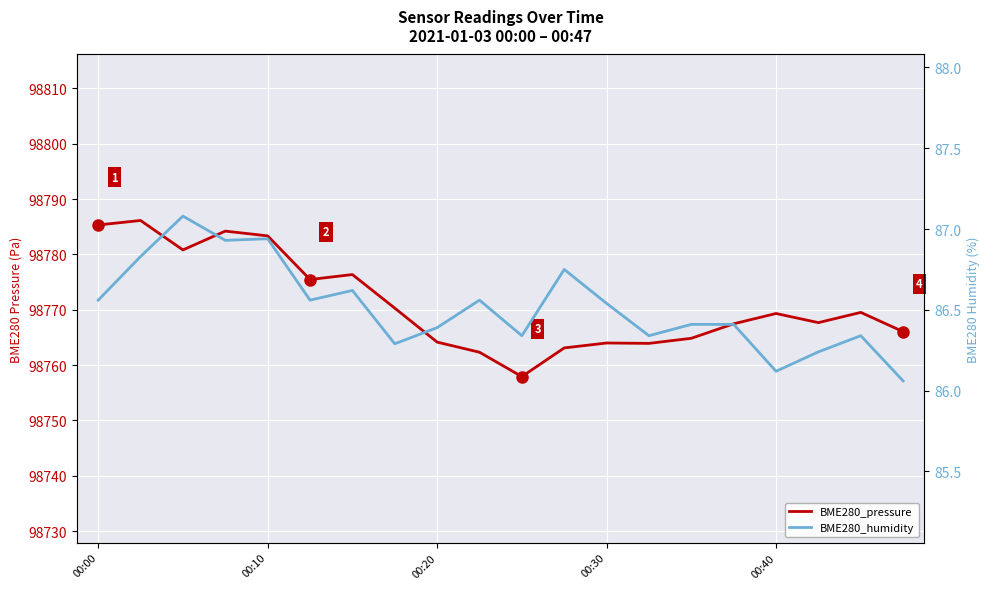

The BME280_humidity series shows 86.3 at 13. True or false?

True